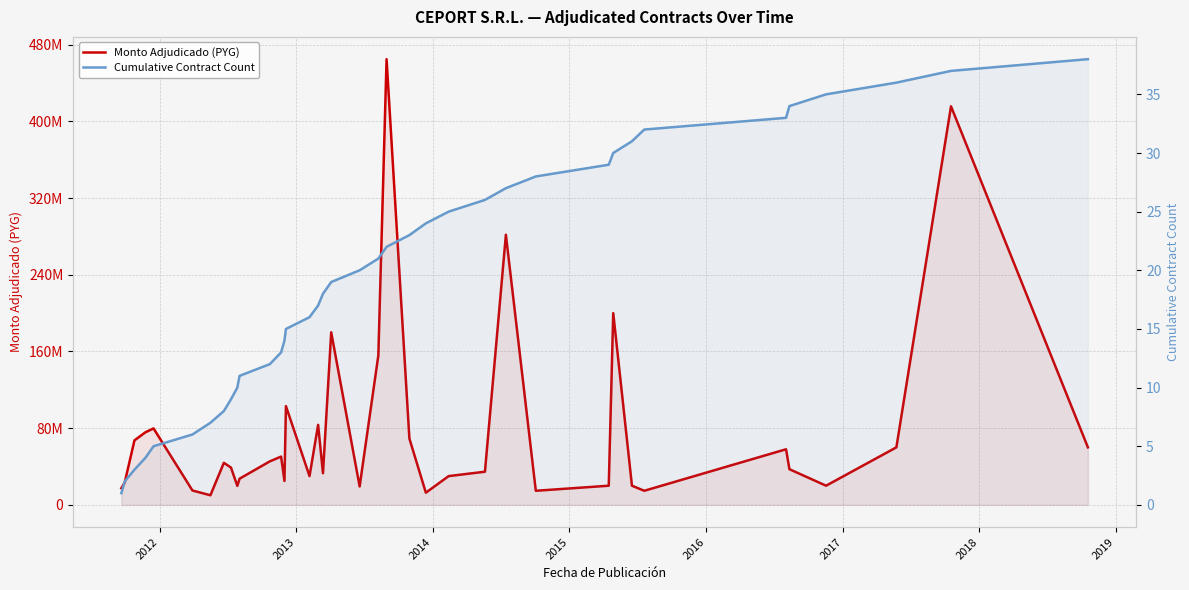

True or false: Cumulative Contract Count and Monto Adjudicado (PYG) intersect in this chart.

False